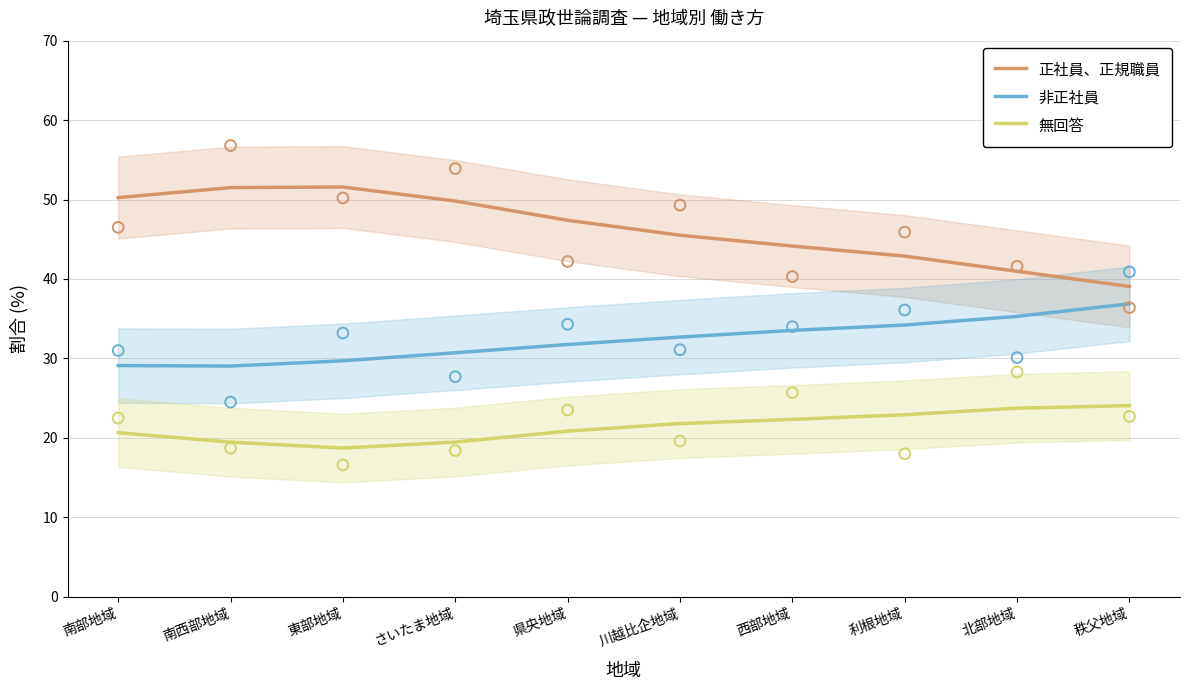

Is the value of 無回答 at 南西部地域 greater than the value of 非正社員 at 東部地域?

No